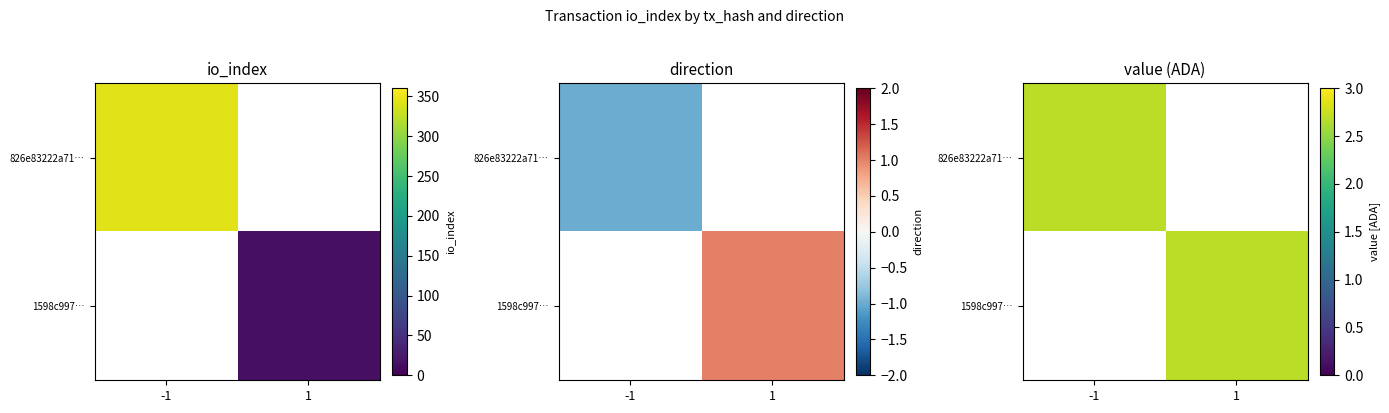

The 1598c997… series shows 0.7 at 1. True or false?

False